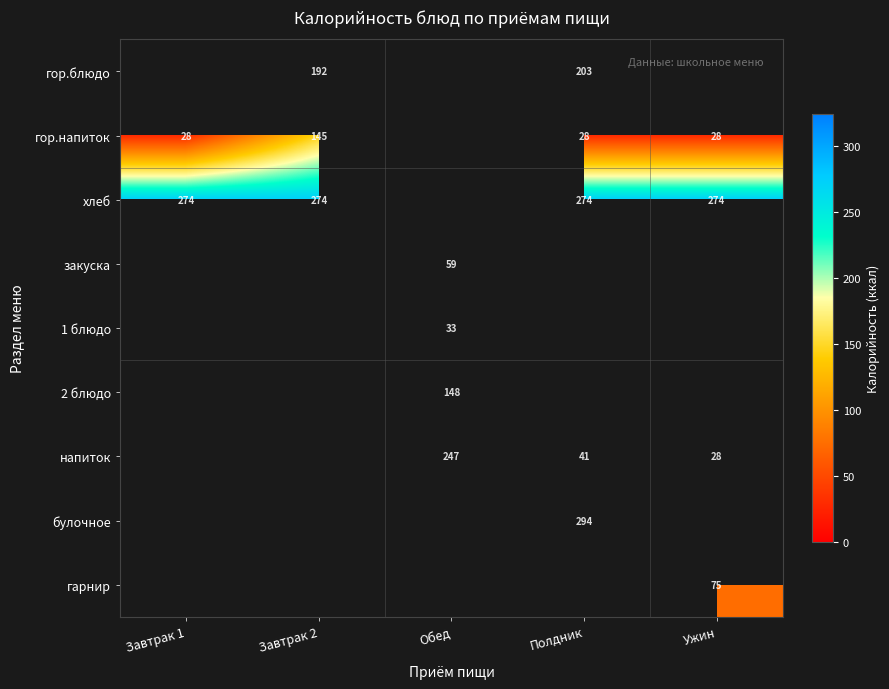

The value of хлеб at Ужин is 477. True or false?

False